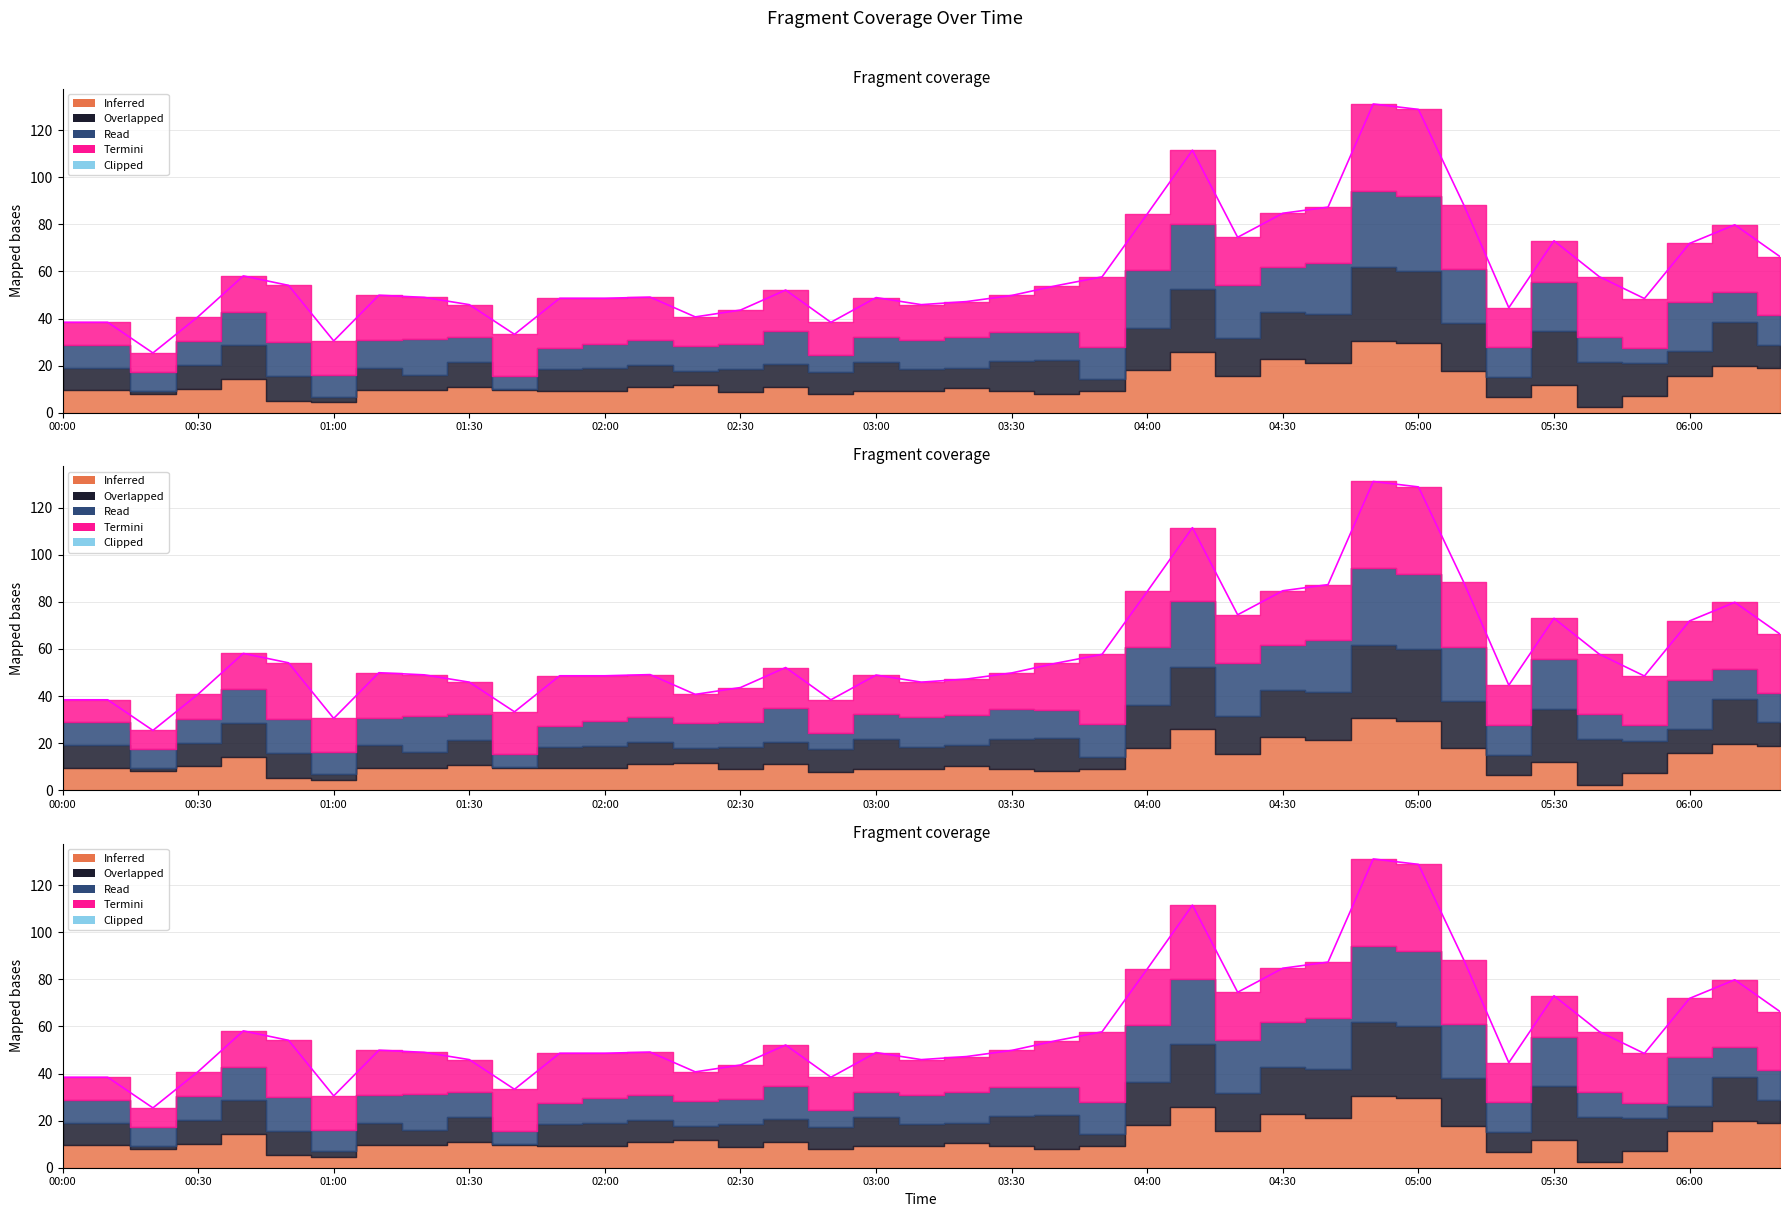

What is the greatest value displayed?

131.1